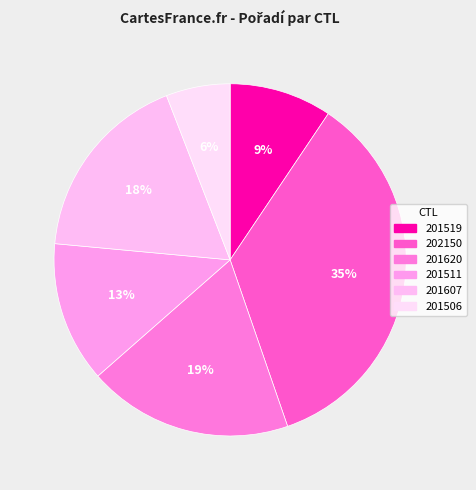

Does 201506 represent more than half of the total?

No